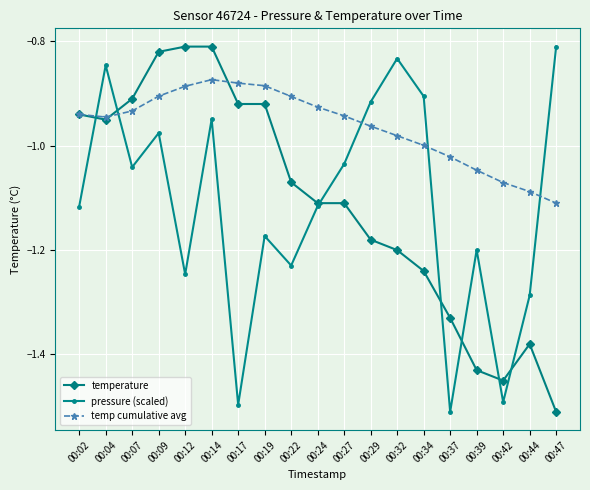

True or false: pressure (scaled) has more than 1 points higher than both neighbors.

True